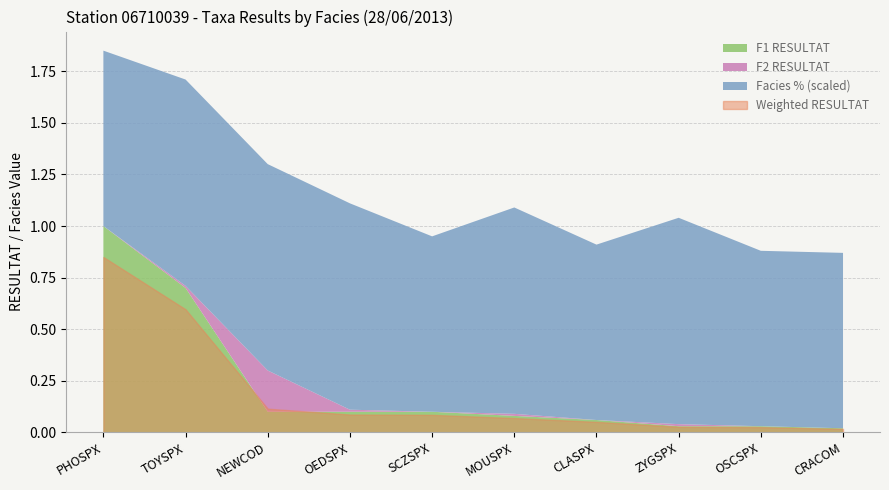

Which label corresponds to the largest value in the chart?

PHOSPX